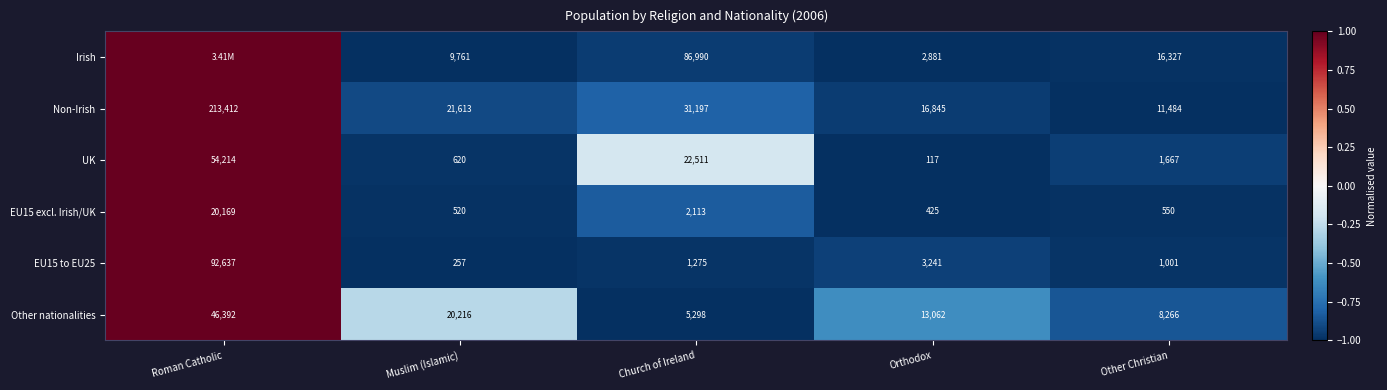

At which label does EU15 to EU25 first exceed 1275?

Roman Catholic